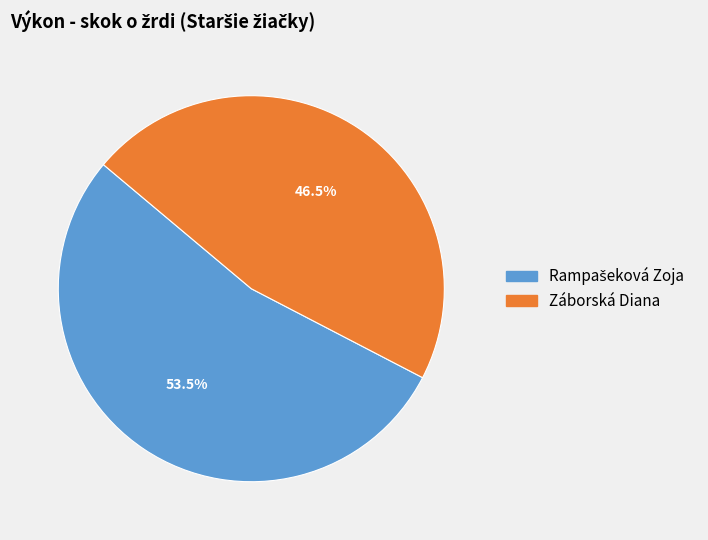

What is the smallest slice in the pie chart?

Záborská Diana